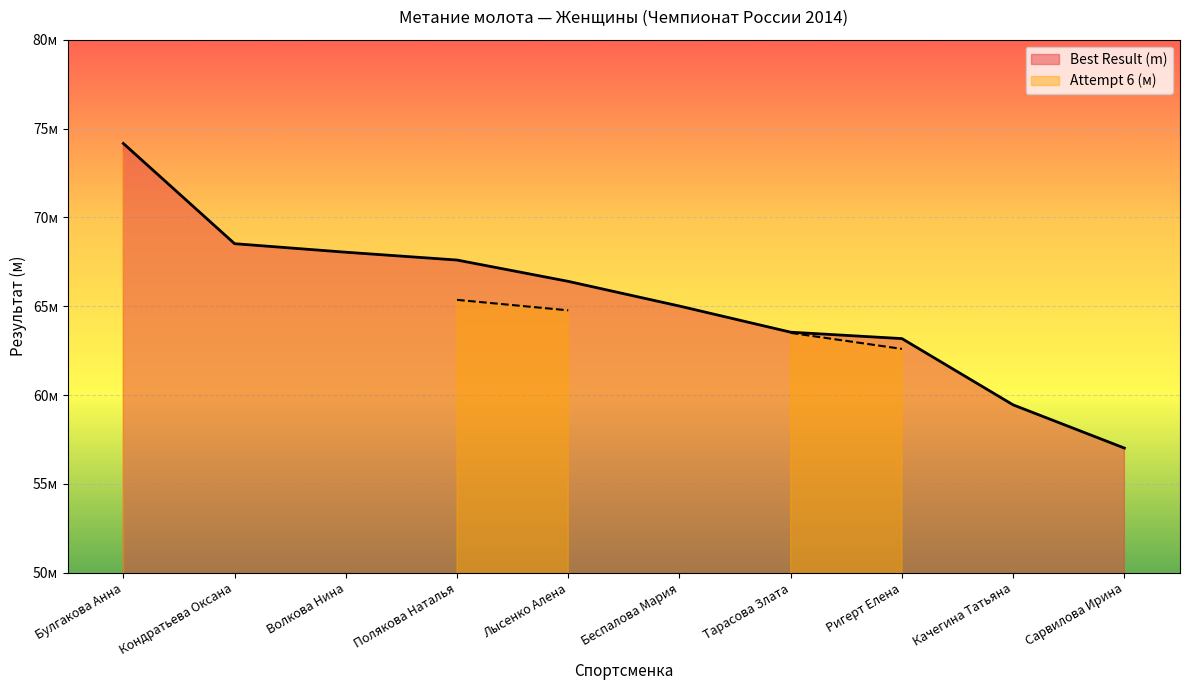

List the labels in order of value, largest first.

Булгакова Анна, Кондратьева Оксана, Волкова Нина, Полякова Наталья, Лысенко Алена, Беспалова Мария, Тарасова Злата, Ригерт Елена, Качегина Татьяна, Сарвилова Ирина